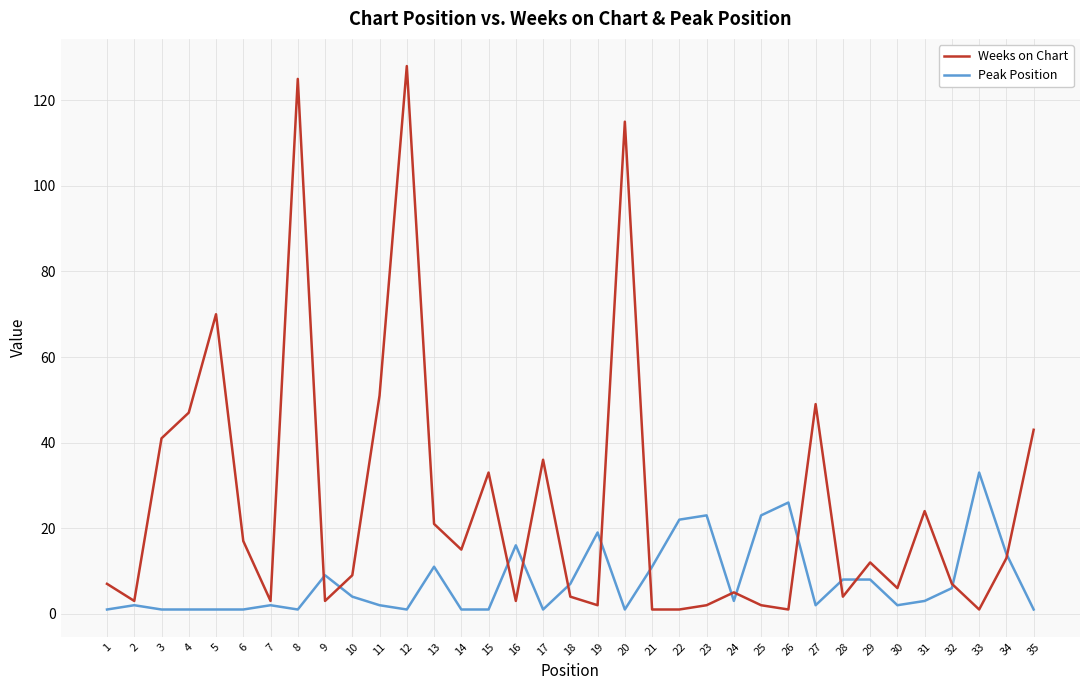

The Weeks on Chart series shows 4 at 18. True or false?

True